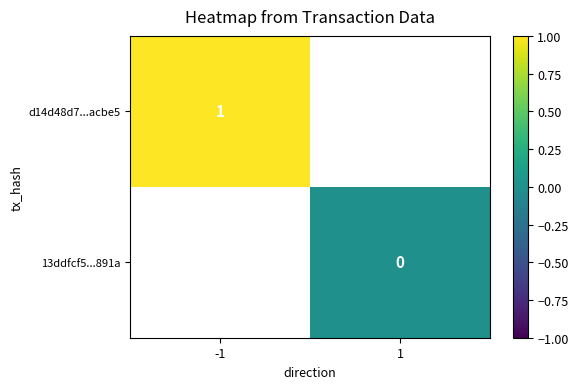

The d14d48d7...acbe5 series shows 1 at -1. True or false?

True